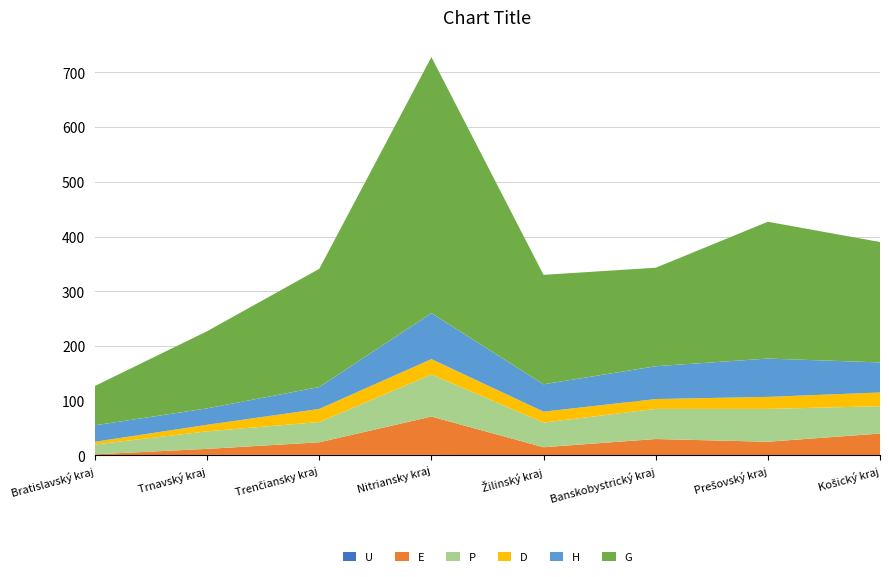

Reading left to right, list all the values displayed in this chart.

U: Bratislavský kraj=0	Trnavský kraj=1	Trenčiansky kraj=1	Nitriansky kraj=1	Žilinský kraj=0	Banskobystrický kraj=0	Prešovský kraj=0	Košický kraj=0
E: Bratislavský kraj=2	Trnavský kraj=11	Trenčiansky kraj=23	Nitriansky kraj=70	Žilinský kraj=15	Banskobystrický kraj=30	Prešovský kraj=25	Košický kraj=40
P: Bratislavský kraj=18	Trnavský kraj=32	Trenčiansky kraj=37	Nitriansky kraj=77	Žilinský kraj=45	Banskobystrický kraj=55	Prešovský kraj=60	Košický kraj=50
D: Bratislavský kraj=5	Trnavský kraj=12	Trenčiansky kraj=24	Nitriansky kraj=28	Žilinský kraj=20	Banskobystrický kraj=18	Prešovský kraj=22	Košický kraj=25
H: Bratislavský kraj=30	Trnavský kraj=30	Trenčiansky kraj=40	Nitriansky kraj=84	Žilinský kraj=50	Banskobystrický kraj=60	Prešovský kraj=70	Košický kraj=55
G: Bratislavský kraj=72	Trnavský kraj=141	Trenčiansky kraj=216	Nitriansky kraj=468	Žilinský kraj=200	Banskobystrický kraj=180	Prešovský kraj=250	Košický kraj=220